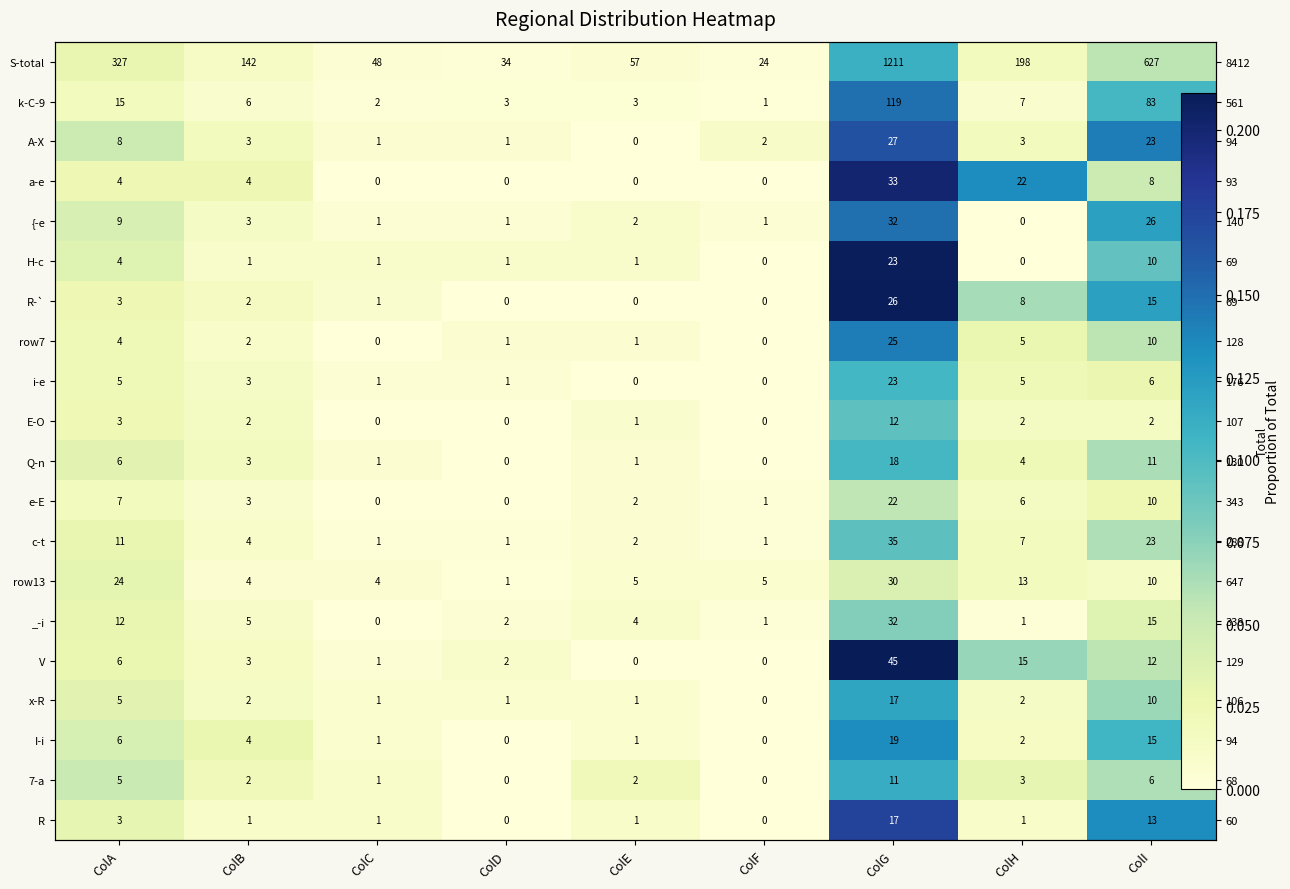

Which label corresponds to the largest value in the chart?

ColG